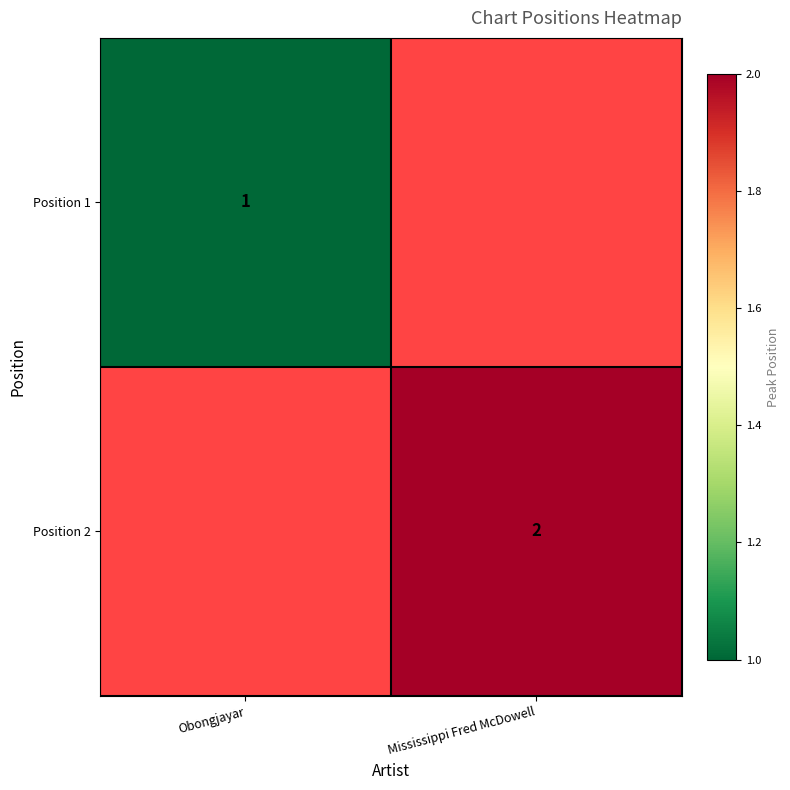

At how many categories does at least one series exceed 1?

1